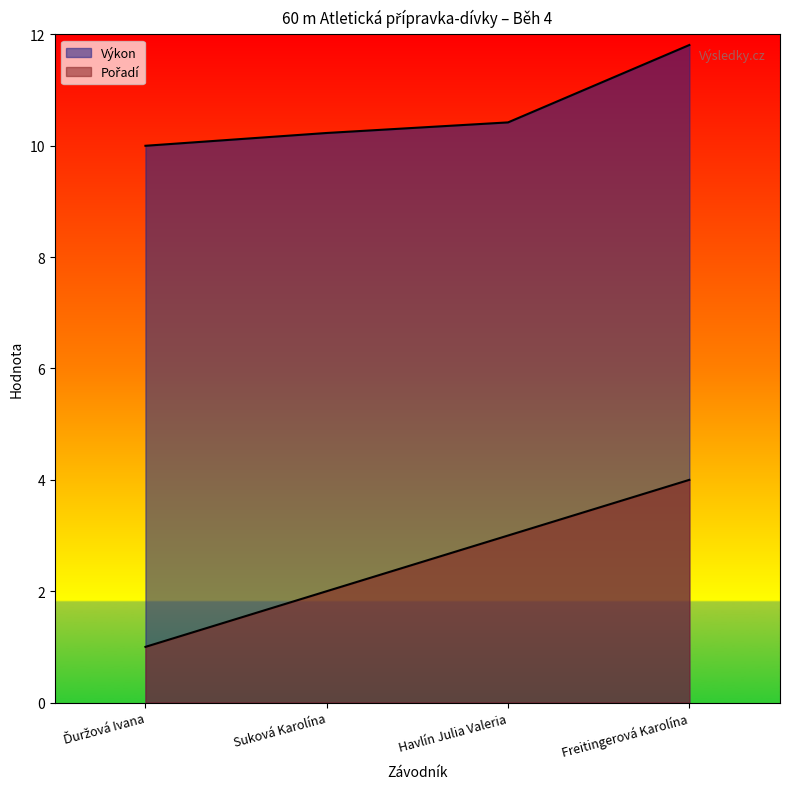

True or false: Výkon and Pořadí cross at least once.

False